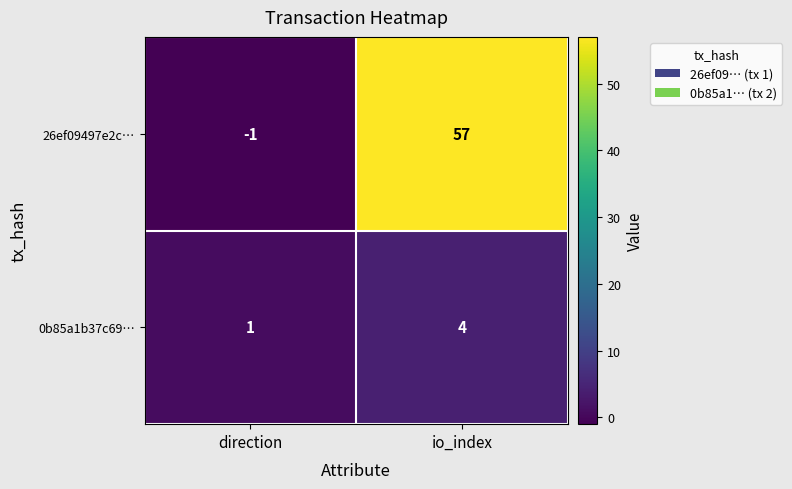

How many values in the 26ef09497e2c… series are below 57?

1